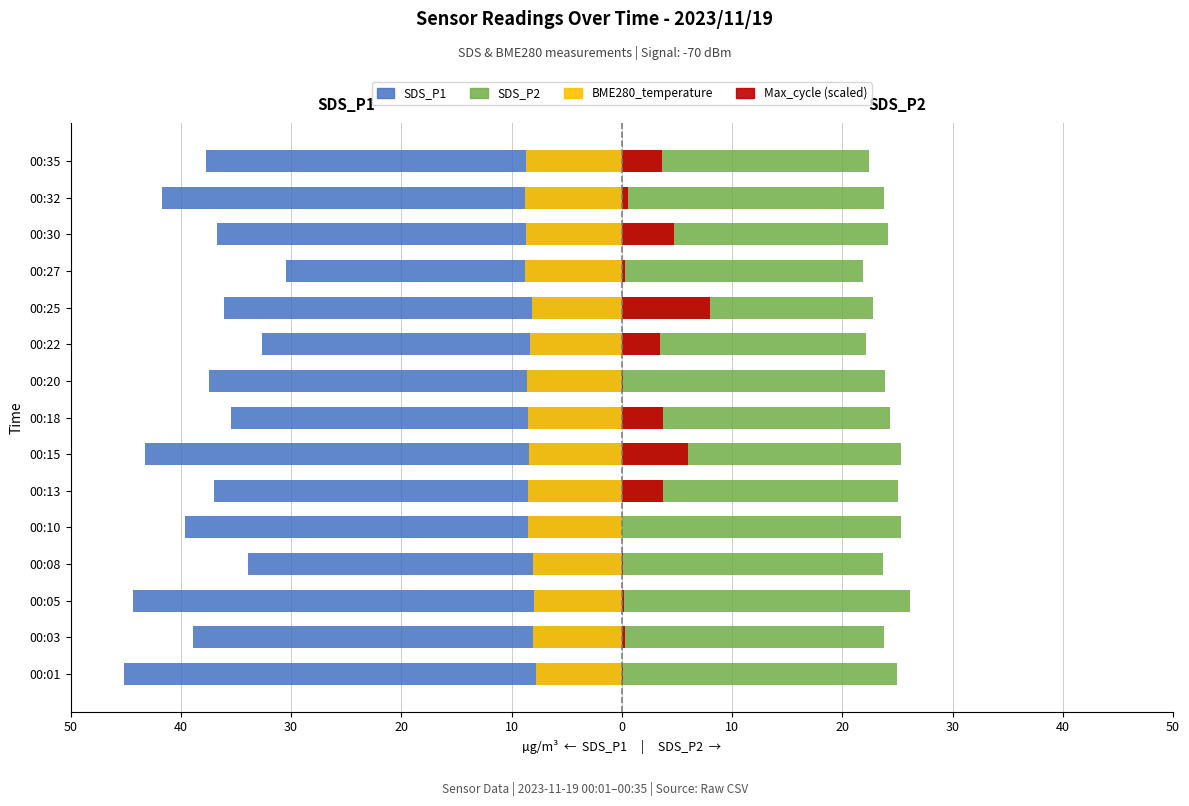

Is it true that SDS_P2 equals 13.4 at 00:20?

False